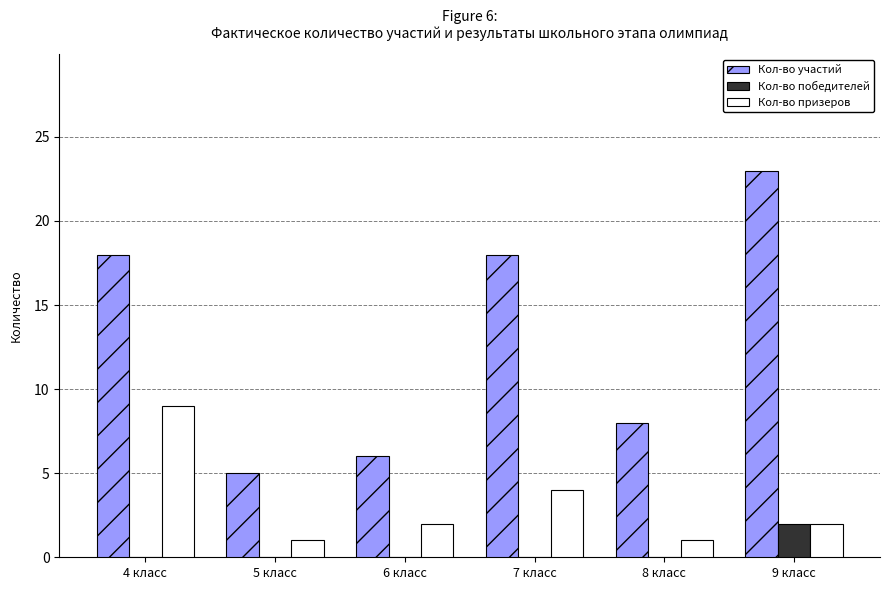

What are all the series names shown in the legend?

Кол-во участий, Кол-во победителей, Кол-во призеров